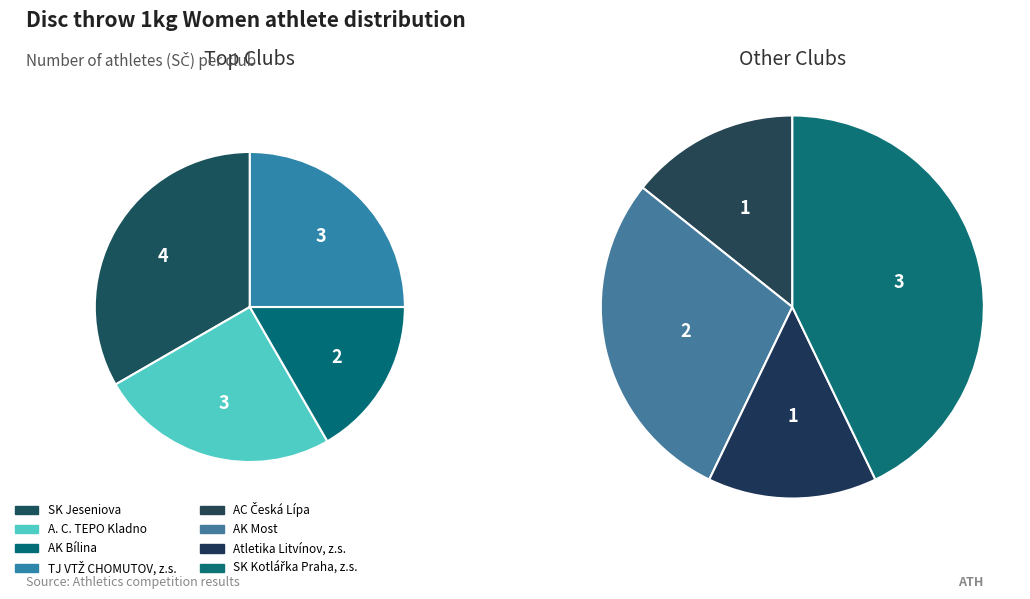

To the nearest percent, what is the difference between the largest and smallest slice percentages?

16%